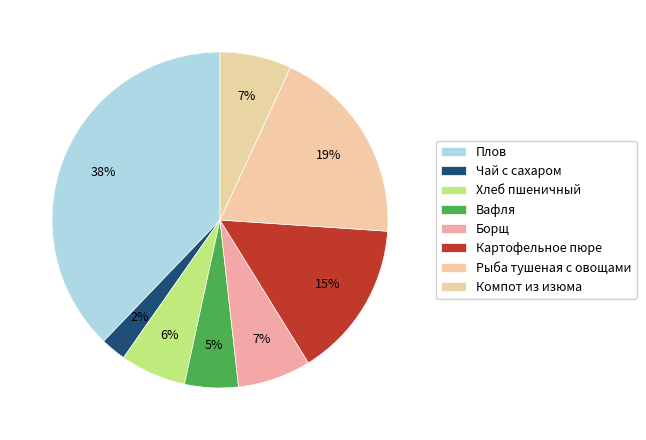

Which category has the biggest portion of the pie?

Плов